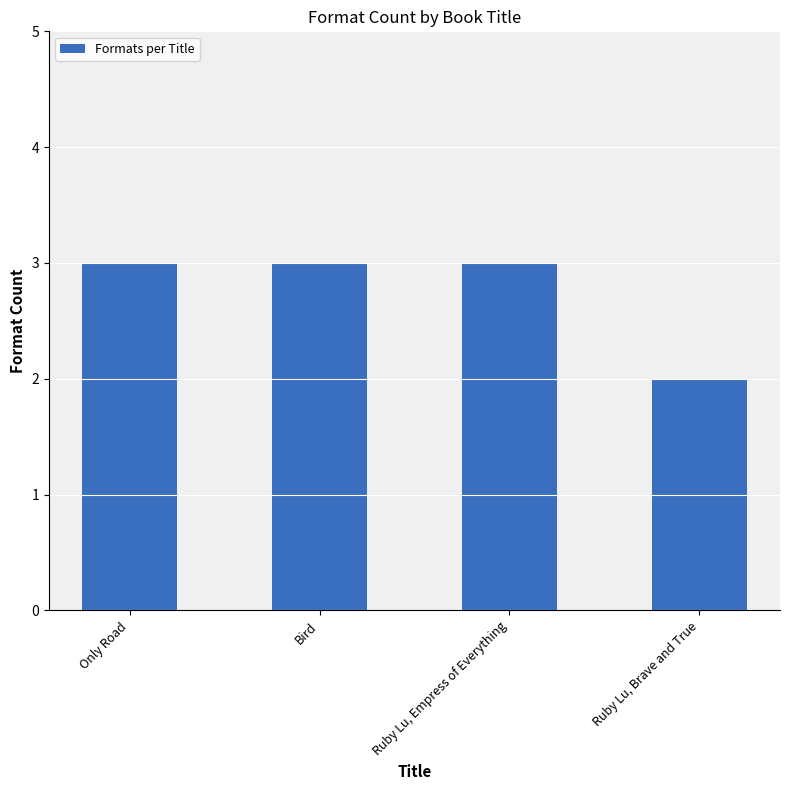

How many bars are there in total?

4